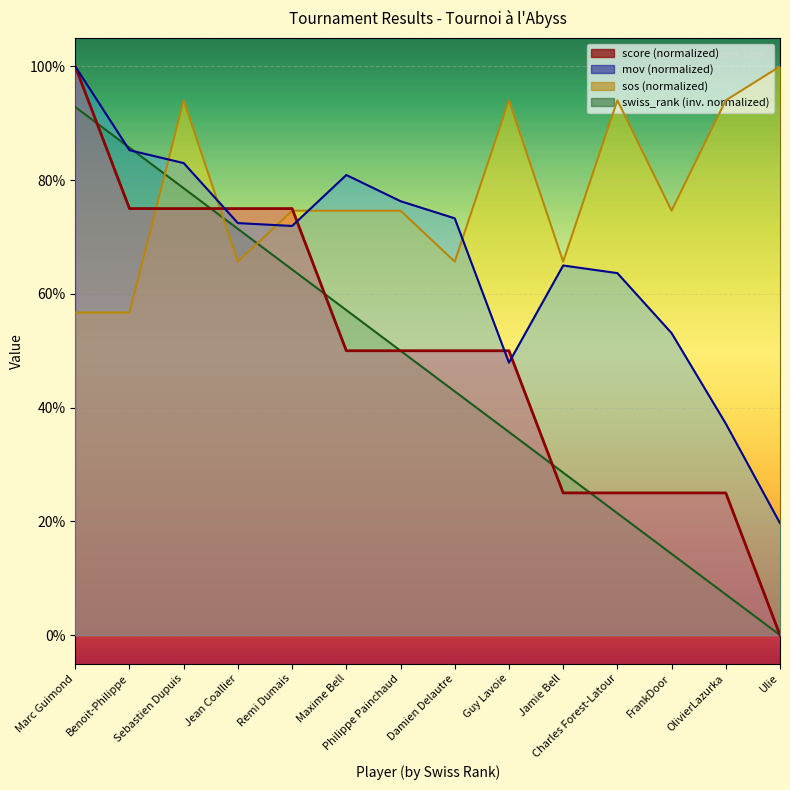

What is the average value of the swiss_rank series?

0.5